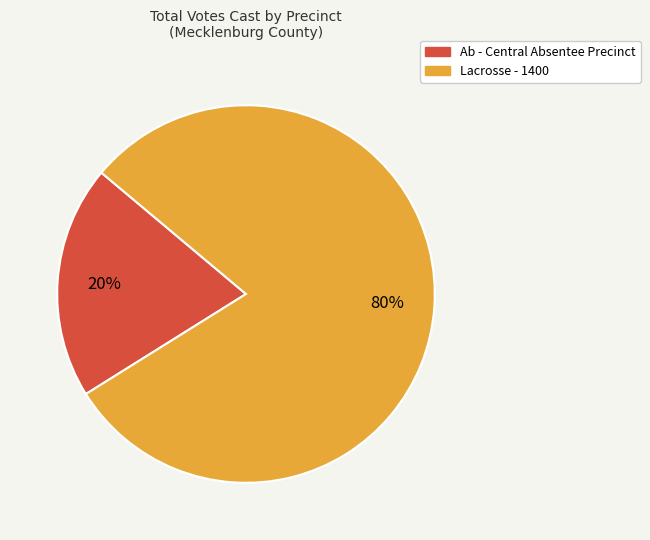

To the nearest percent, what is the combined percentage of Lacrosse - 1400 and Ab - Central Absentee Precinct?

100%